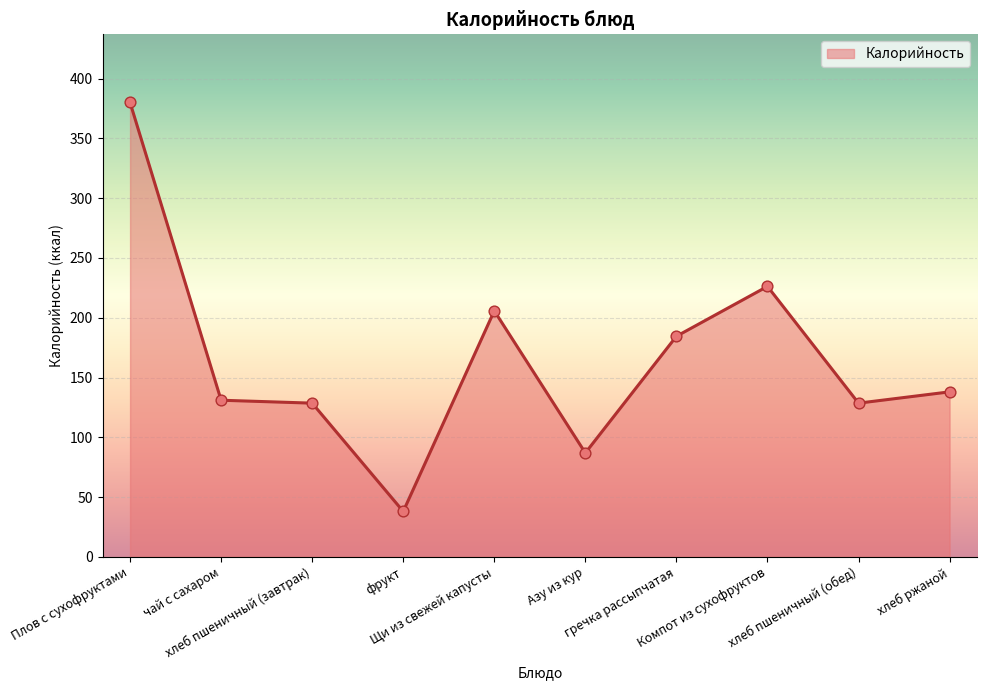

What is the ratio of the value at хлеб пшеничный (завтрак) to the value at чай с сахаром?

1.0